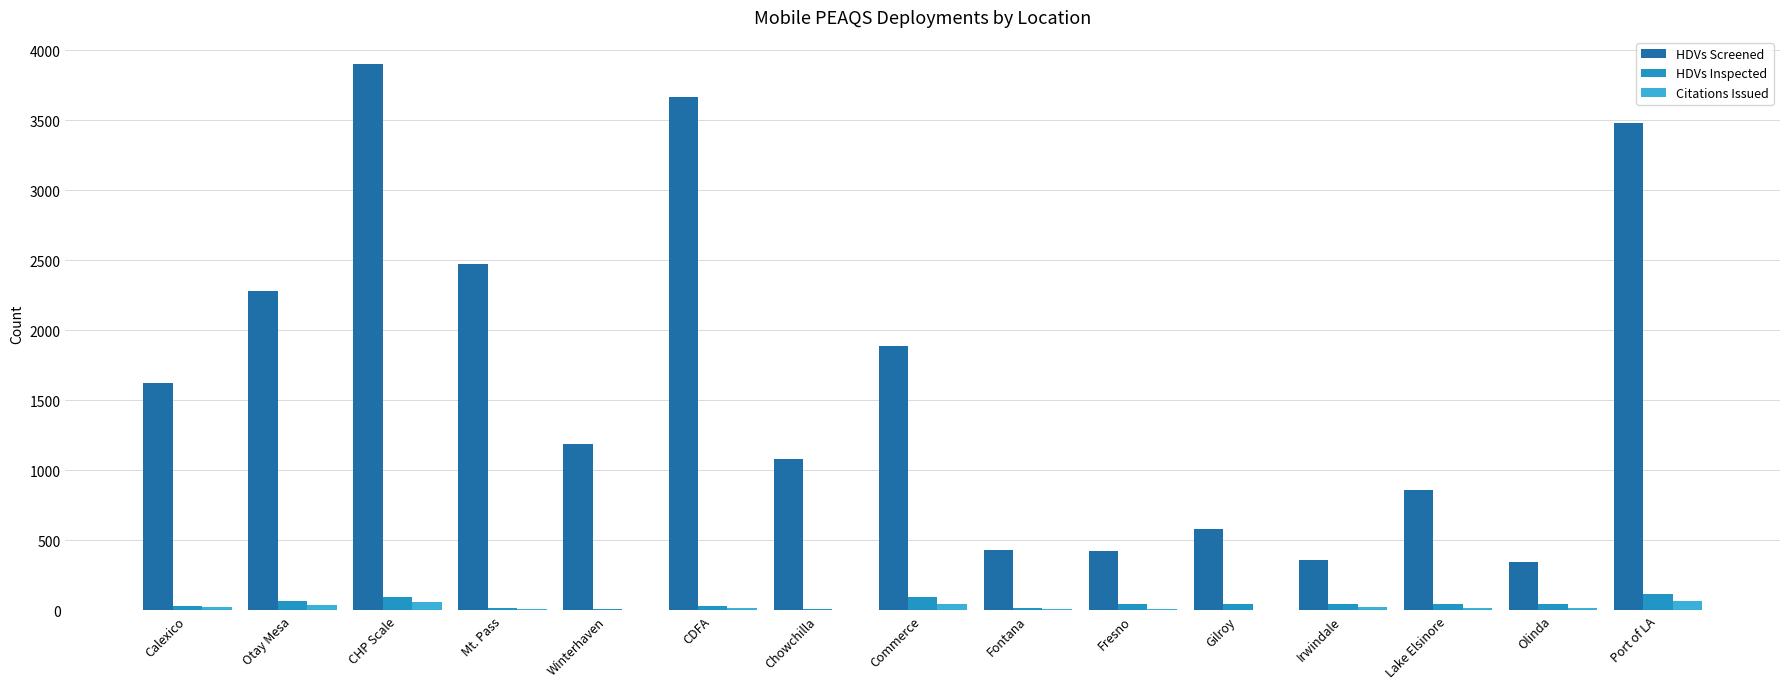

The value of HDVs Inspected at Olinda is 47. True or false?

True